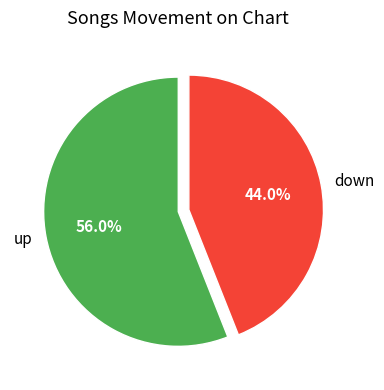

What is the largest slice in the pie chart?

up